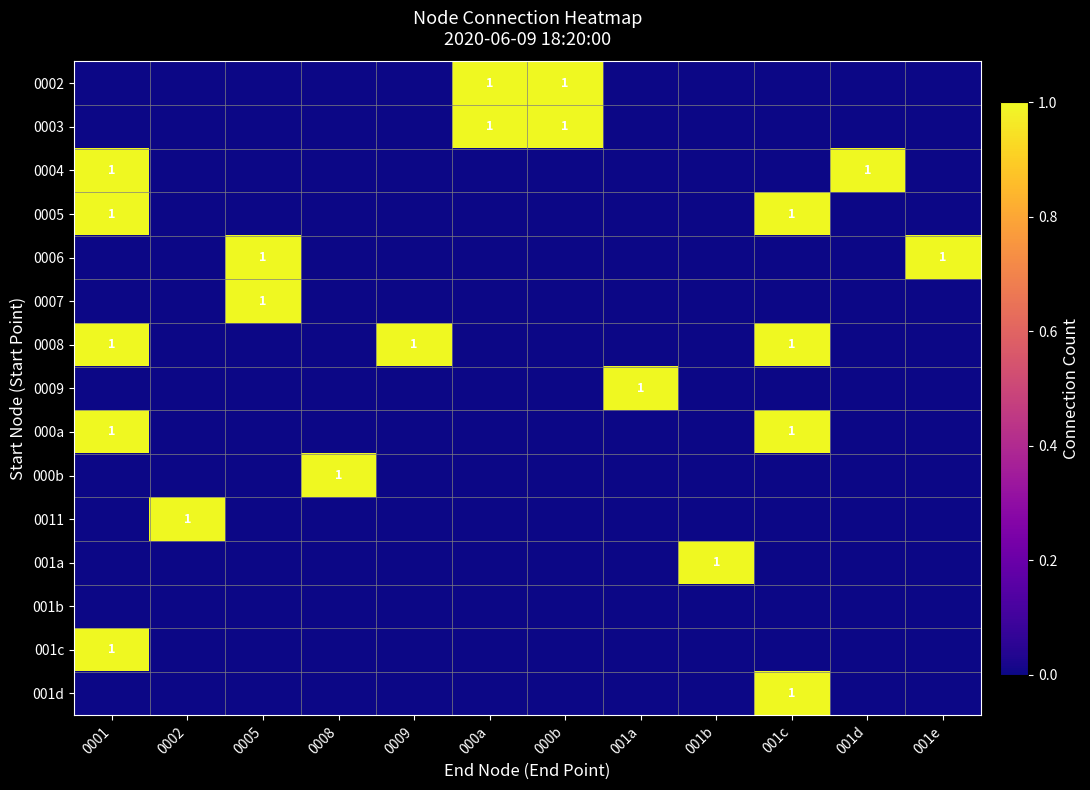

Is it true that 0006 equals 1 at 001e?

True